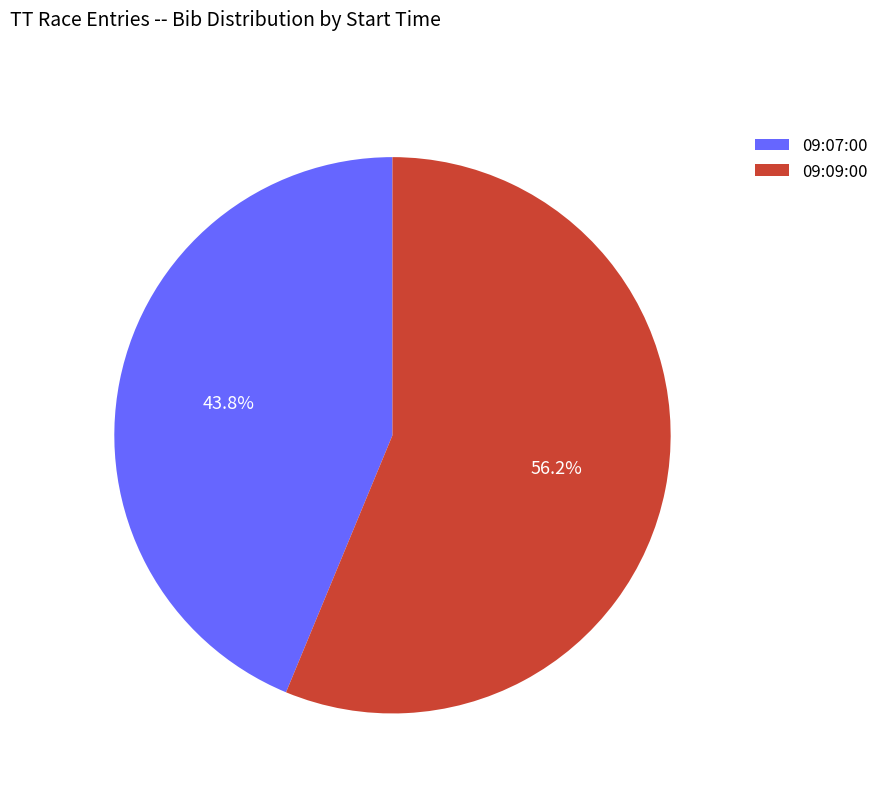

How many slices are in this pie chart?

2